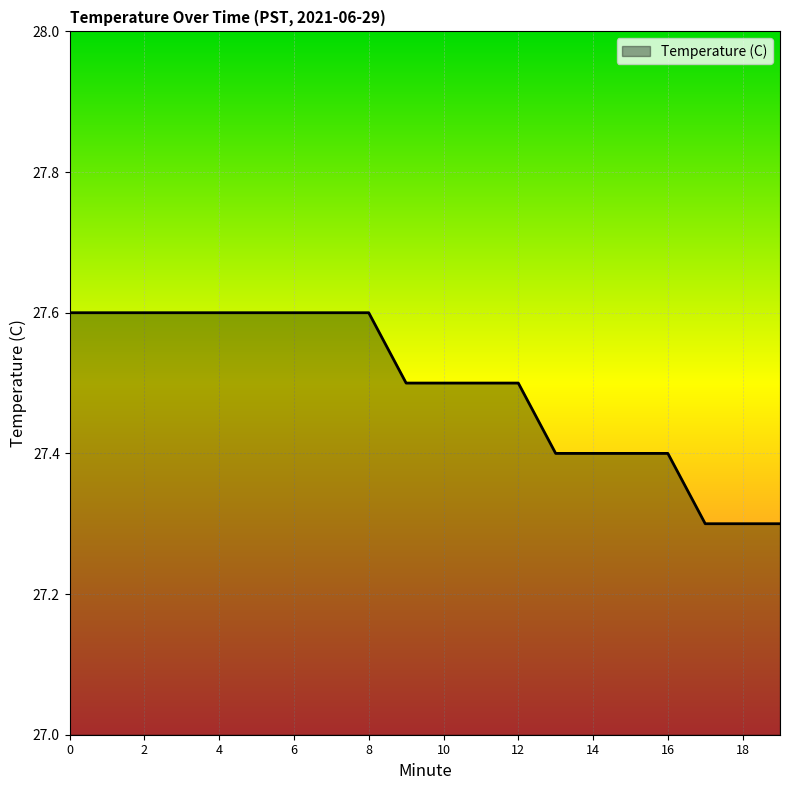

How many lines are shown in the chart?

1